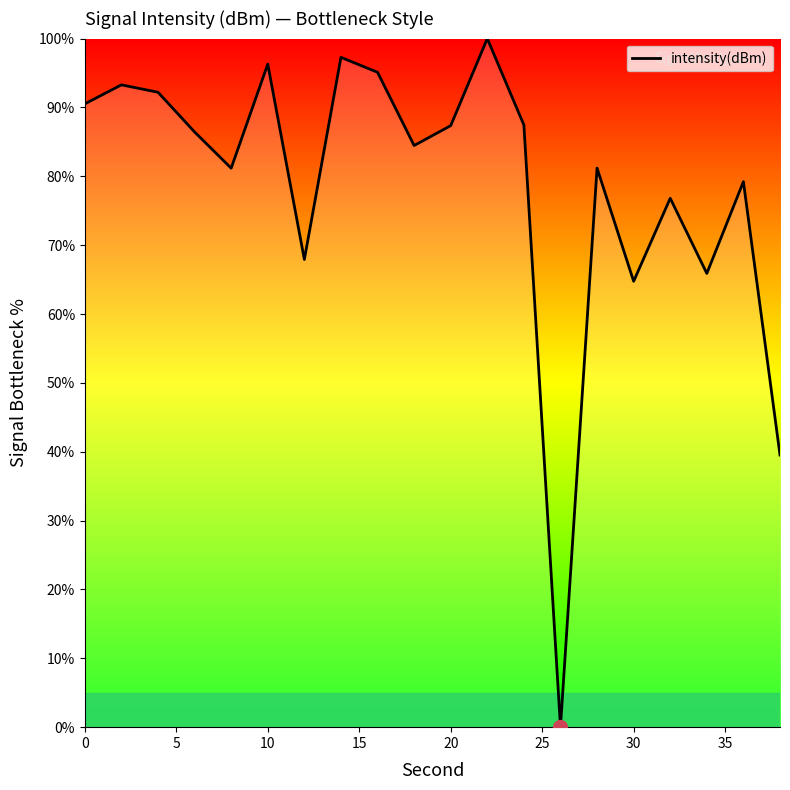

What is the difference between the maximum and minimum values?

100.0